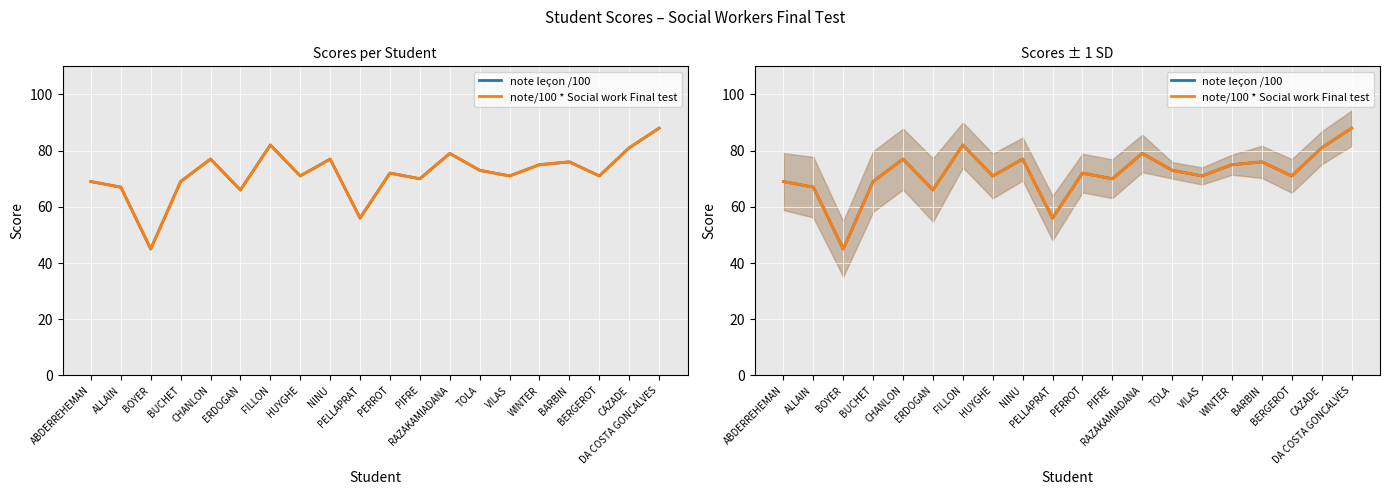

Which series has the largest range (max minus min)?

note leçon /100